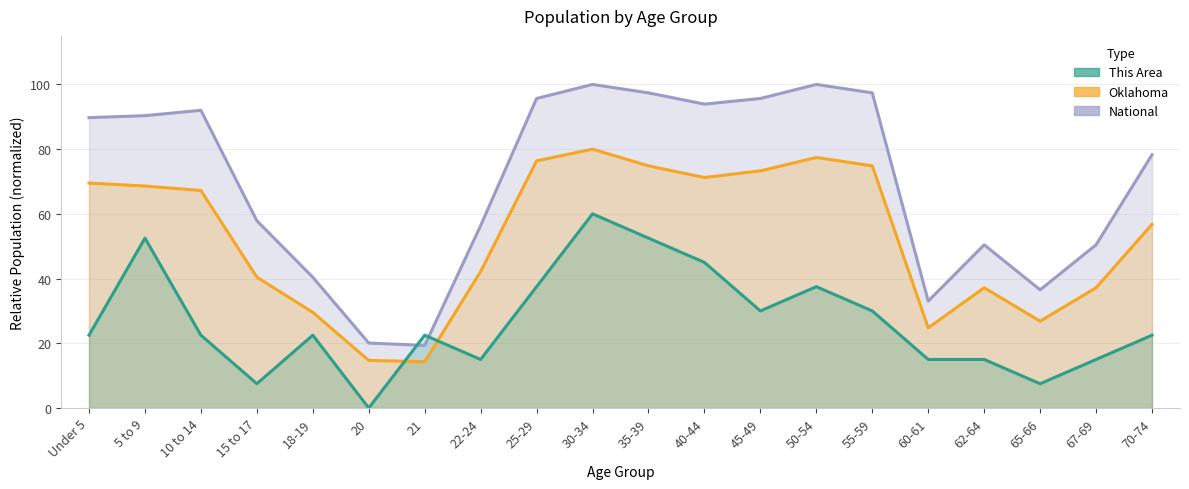

At how many categories does at least one series exceed 63?

11